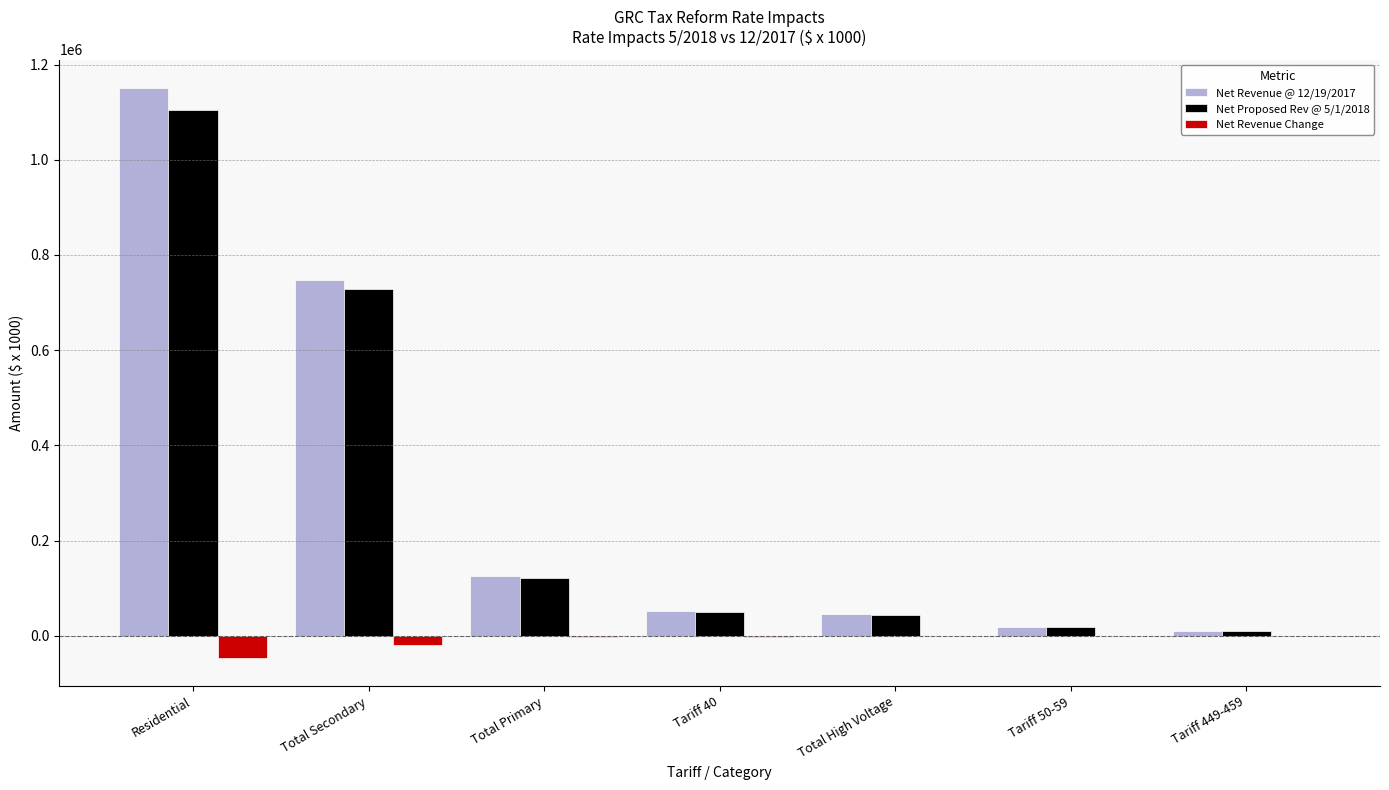

What is the difference between the Net Revenue @ 12/19/2017 values at Tariff 50-59 and Tariff 449-459?

8487.0